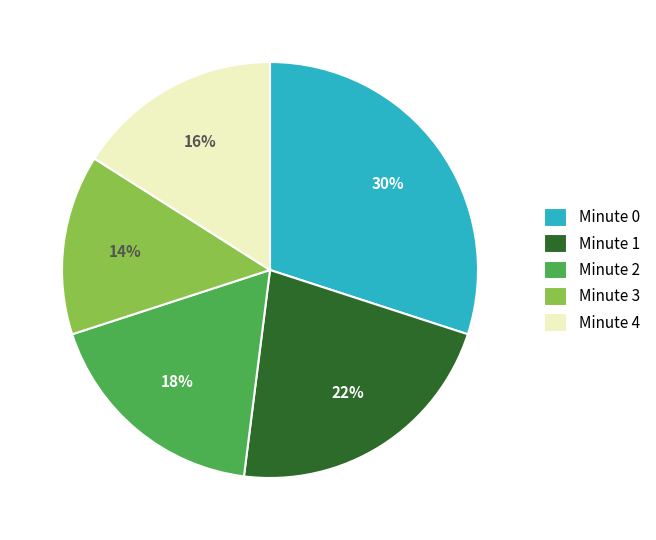

To the nearest percent, what is the combined percentage of Minute 0 and Minute 2?

48%